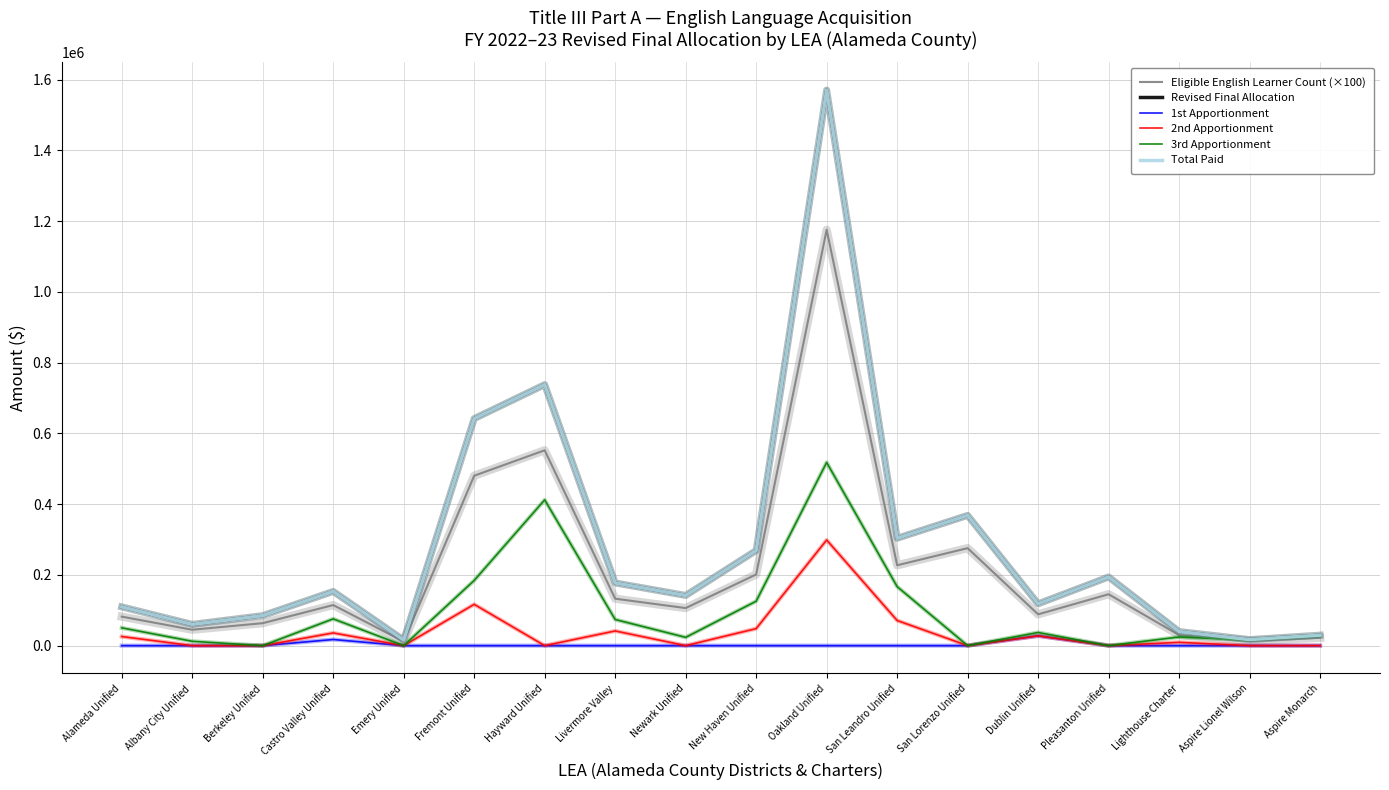

Is it true that Total Paid equals 11290 at Aspire Lionel Wilson?

False